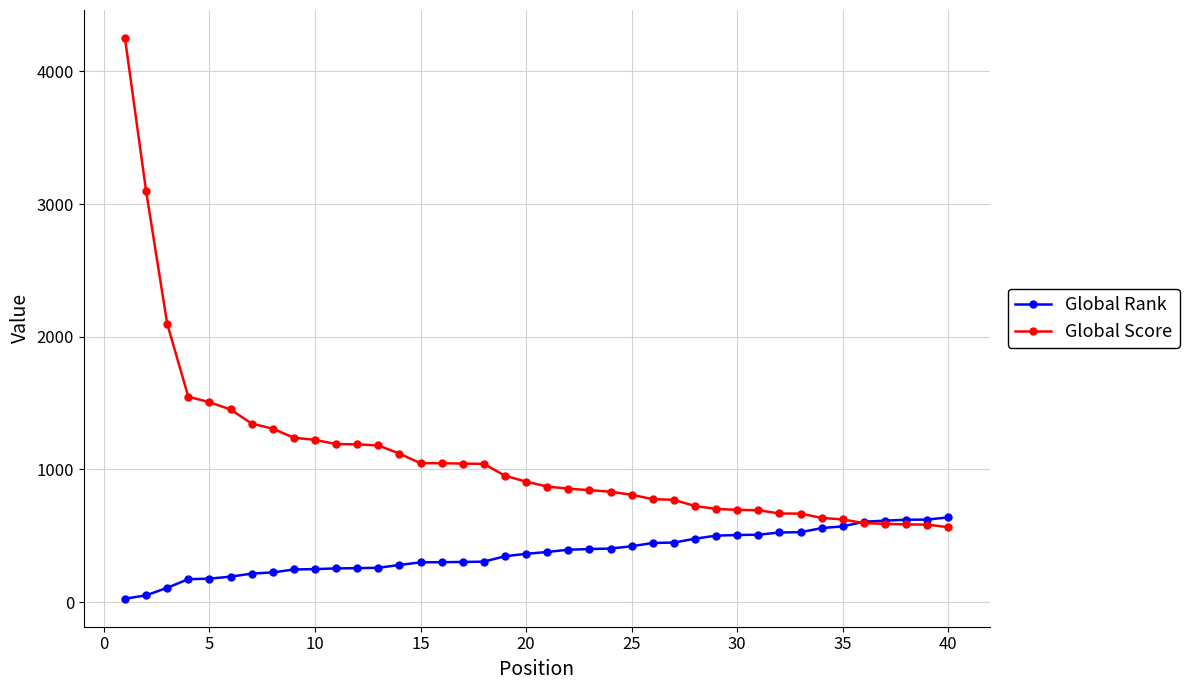

Which series has the largest range (max minus min)?

Global Score